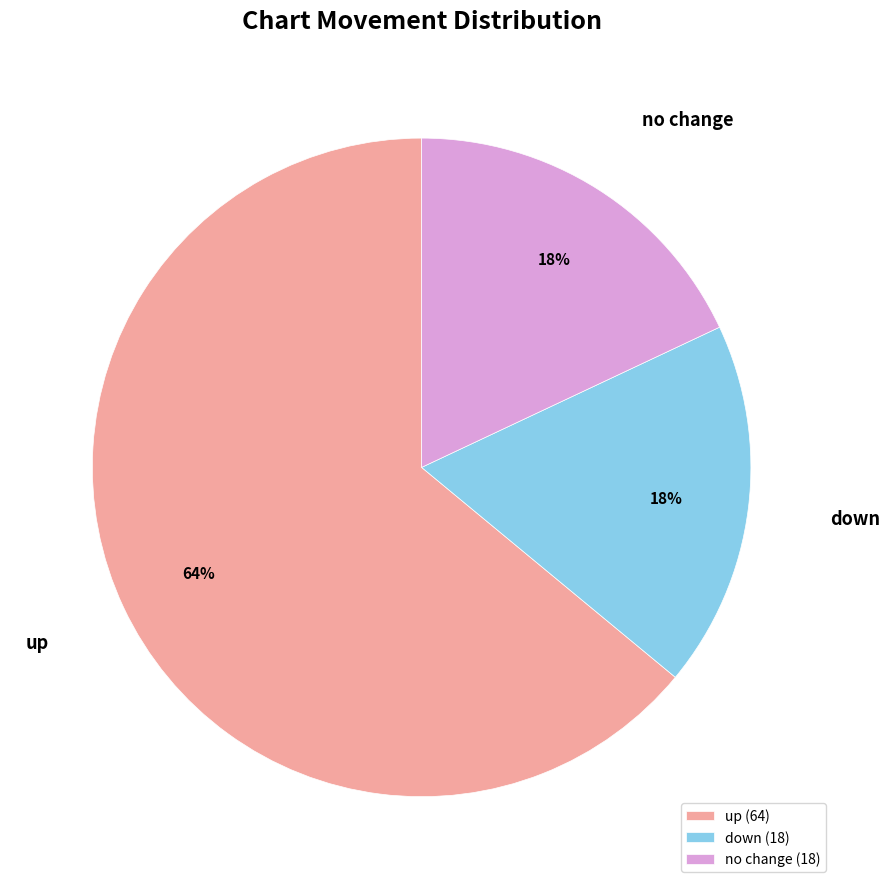

Combined, do down (18) and up (64) account for over 50%?

Yes